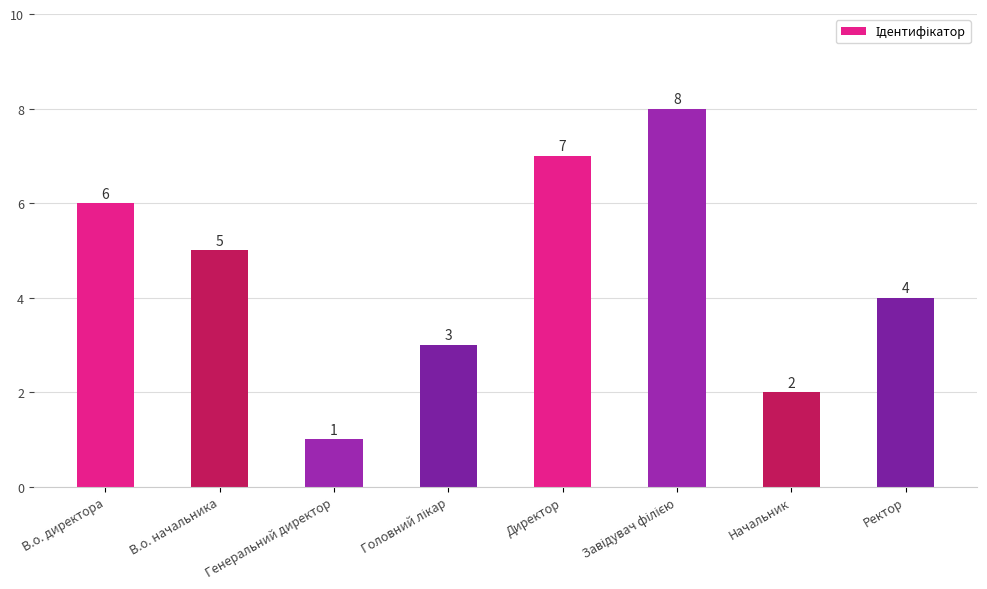

Does the chart contain stacked bars?

No